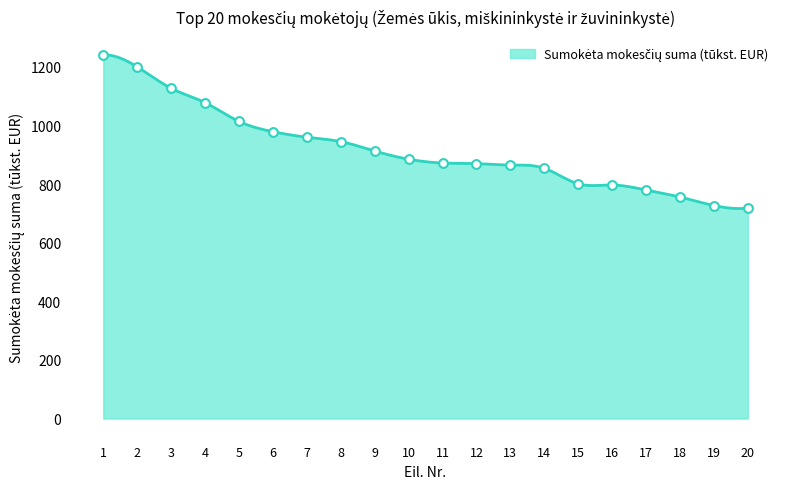

What is the ratio of the value at 3 to the value at 12?

1.3